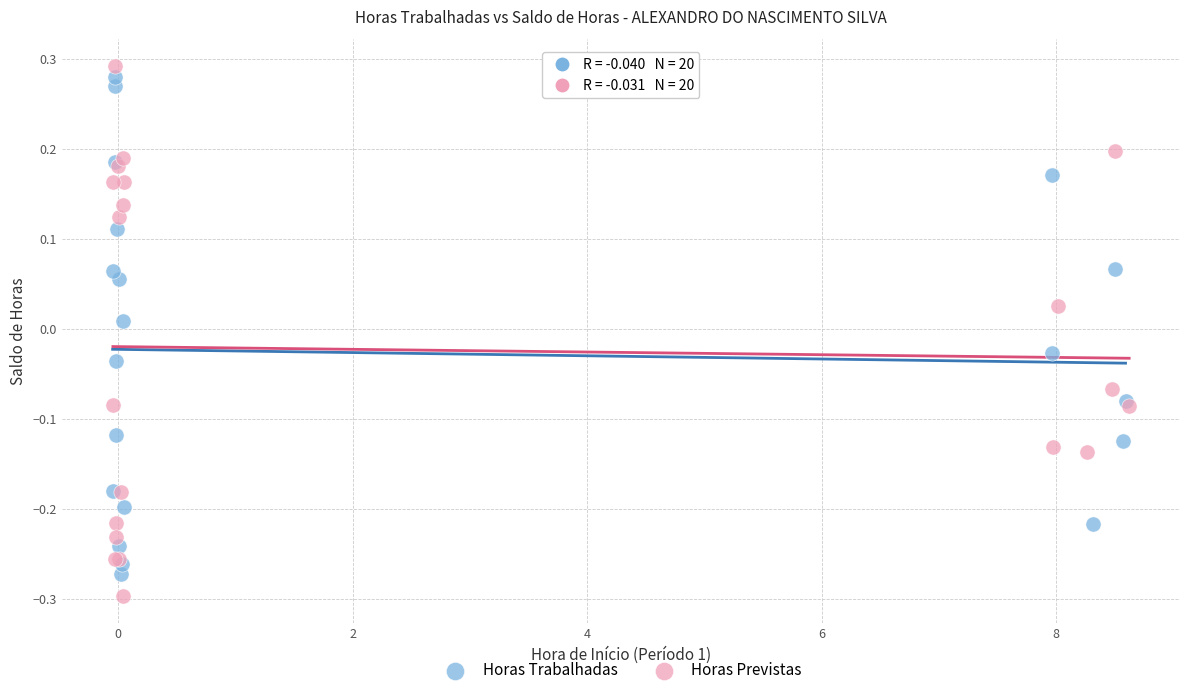

What are all the series names shown in the legend?

Horas Trabalhadas, Horas Previstas